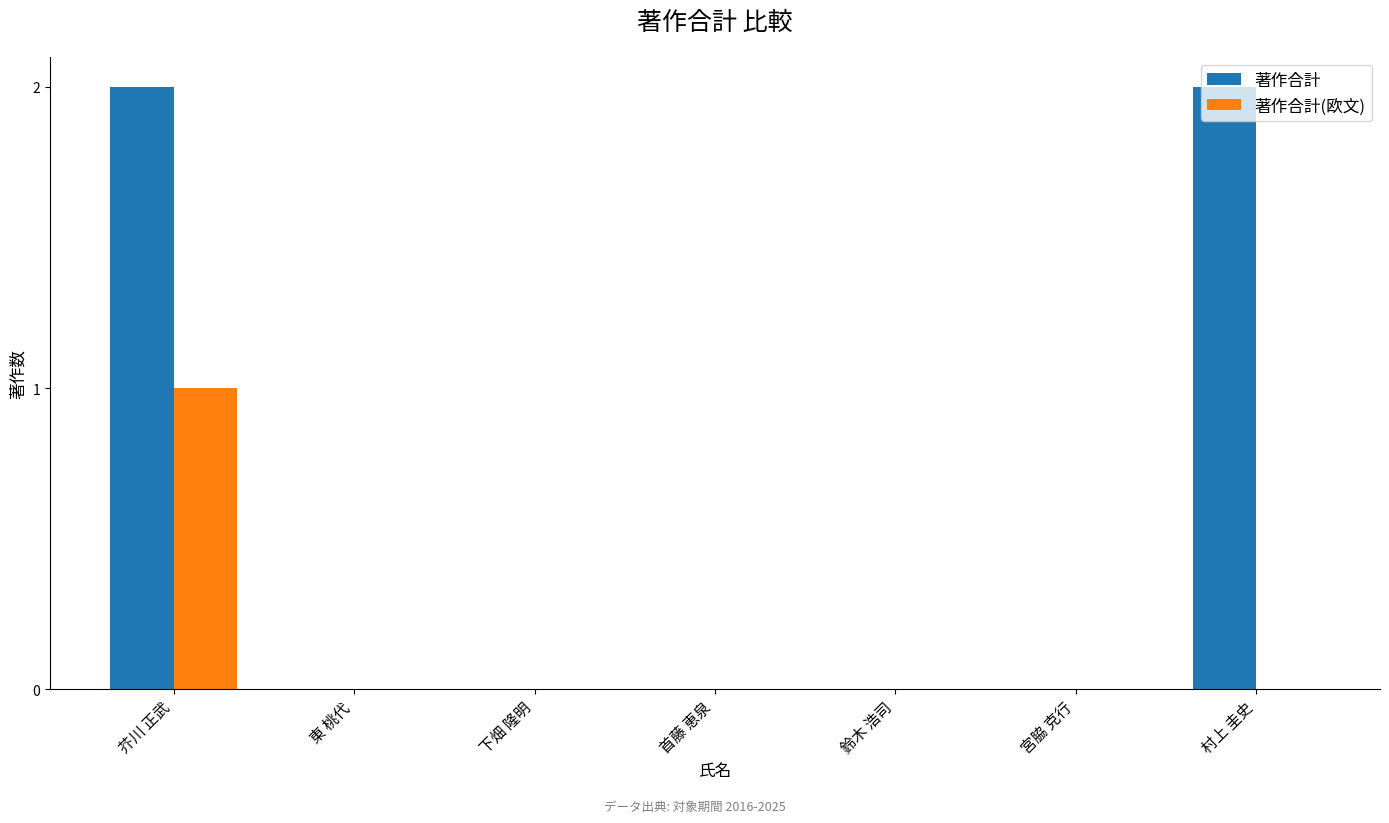

What is the sum of all 著作合計(欧文) values?

1